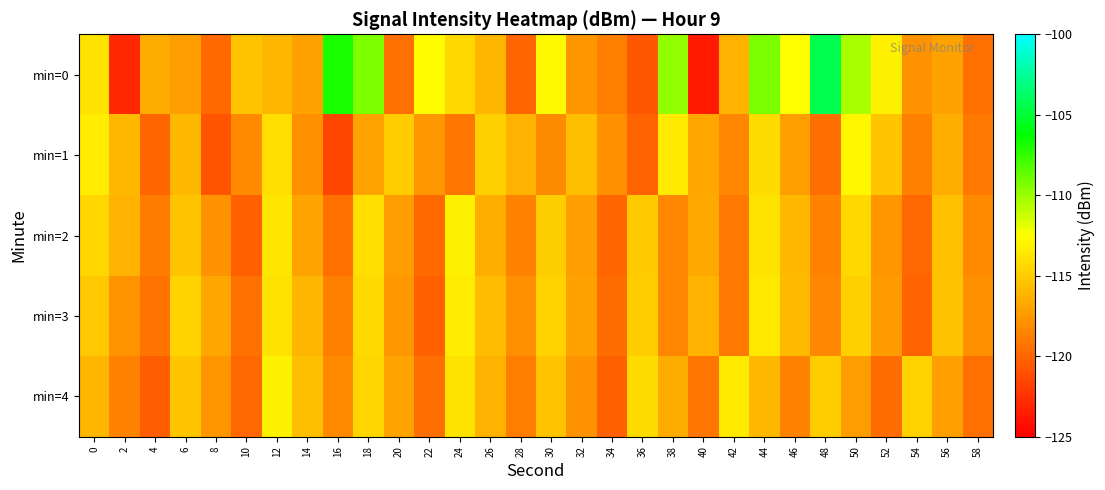

At which category is the sum across all series the highest?

44